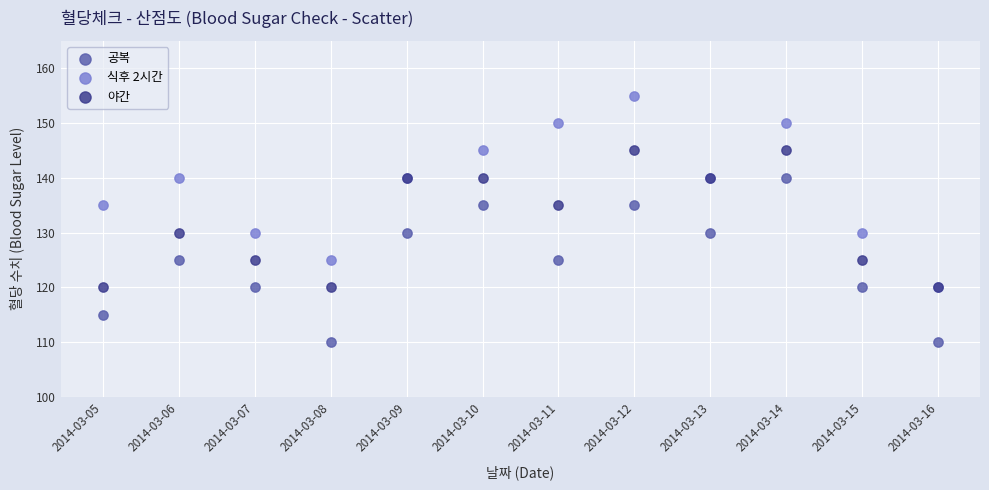

What are all the series names shown in the legend?

공복, 식후 2시간, 야간